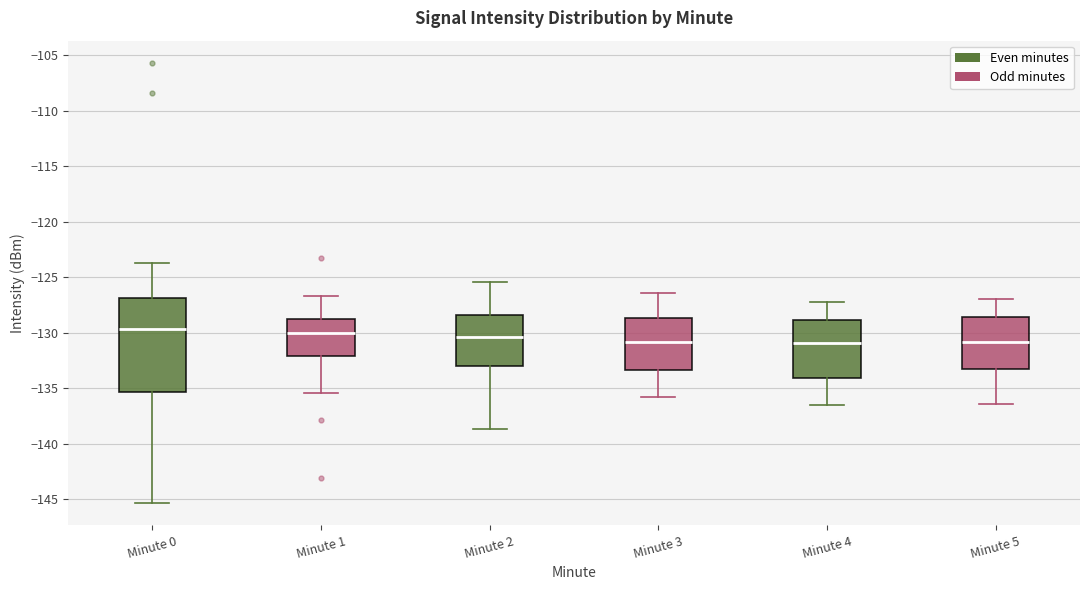

Where is the upper edge of the box for Minute 4 on the y-axis? The values are not printed on the chart, so give them approximately, as read against the axis.

-129.0